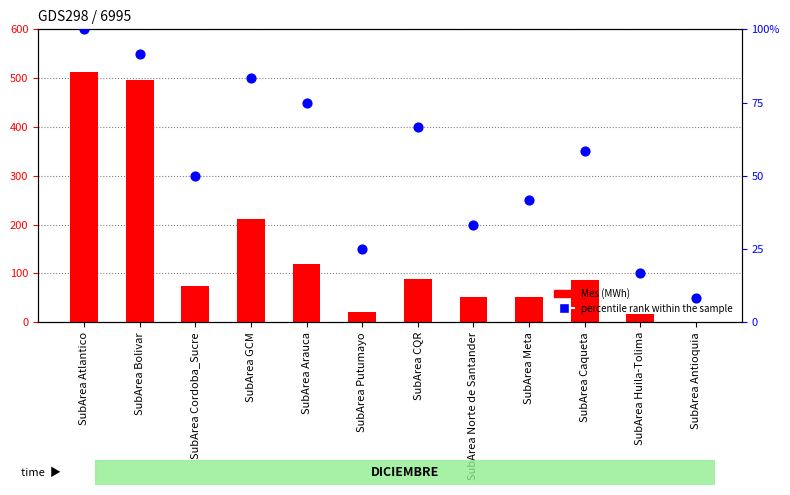

Which series has the largest total across all categories?

Mes (MWh)